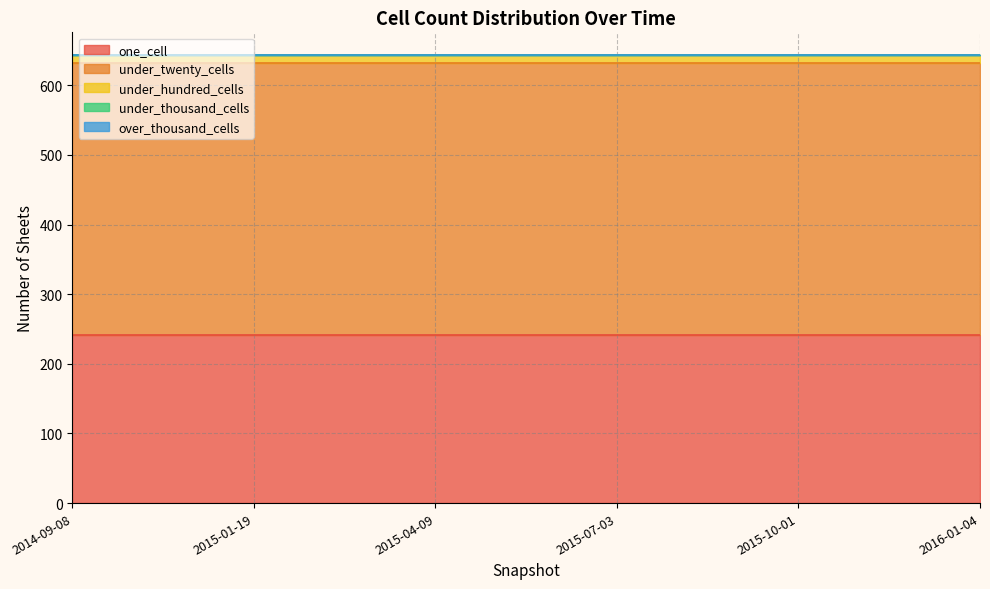

The under_twenty_cells series shows 391 at 2015-10-01. True or false?

True